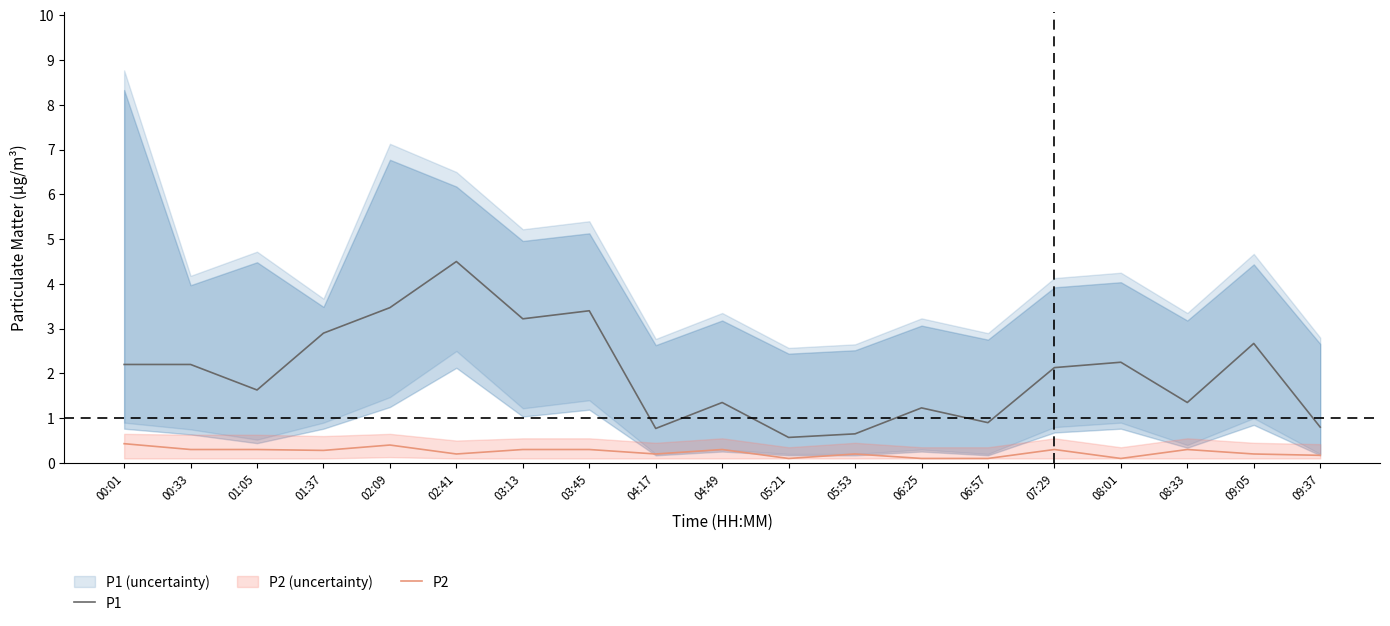

How many data points does each series have?

19